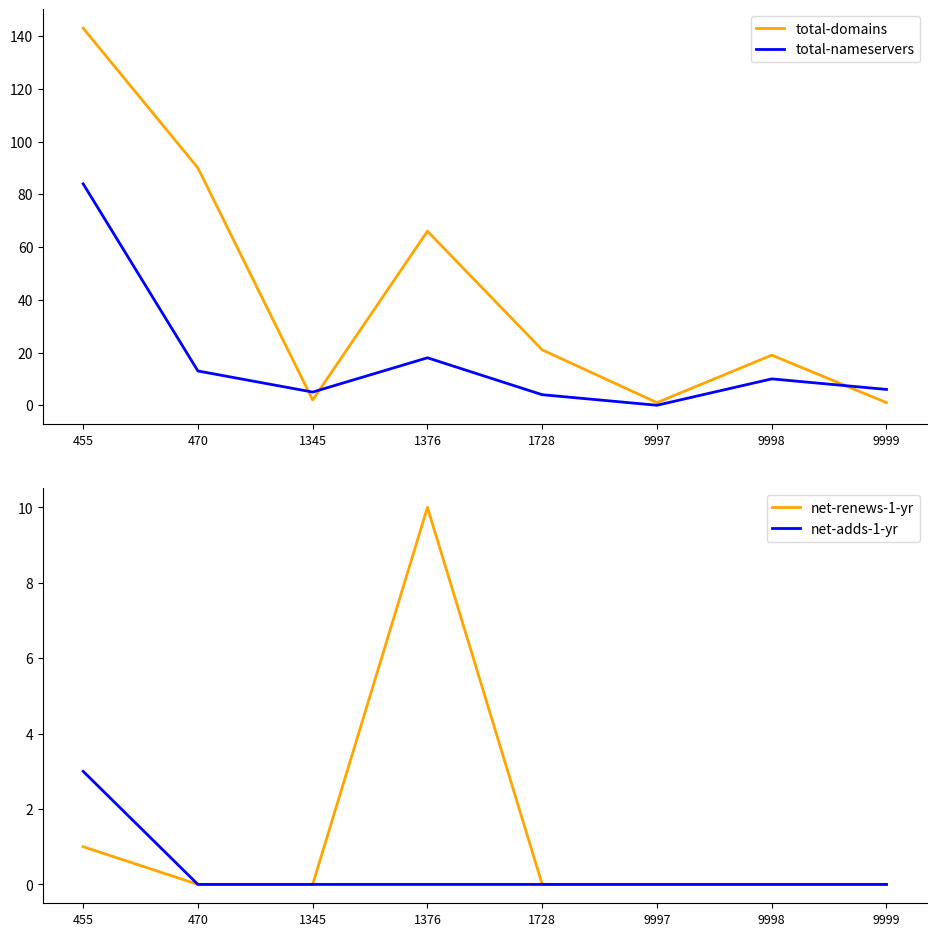

Is this an area chart (filled region under the line)?

No